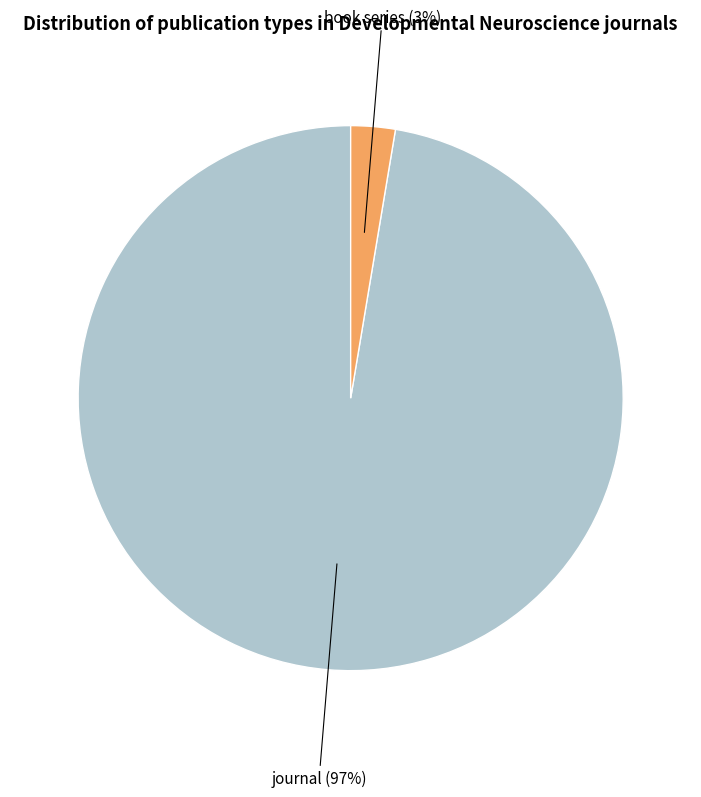

Does any single category account for the majority?

Yes